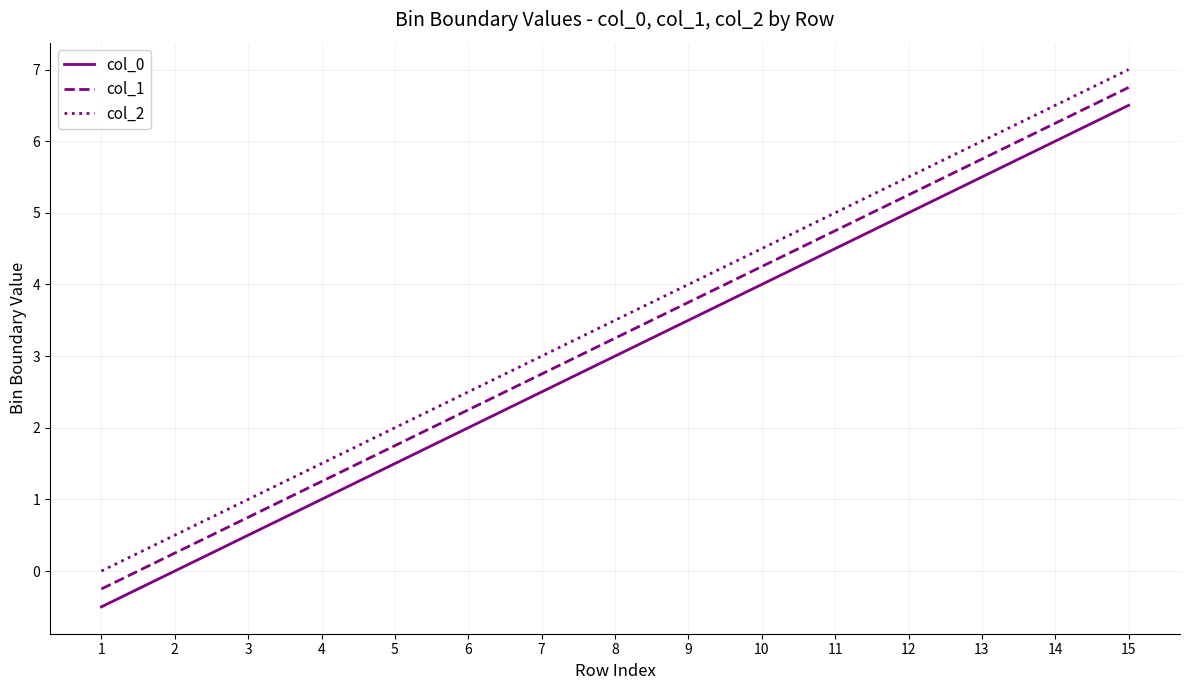

At which label does col_2 reach its peak?

15